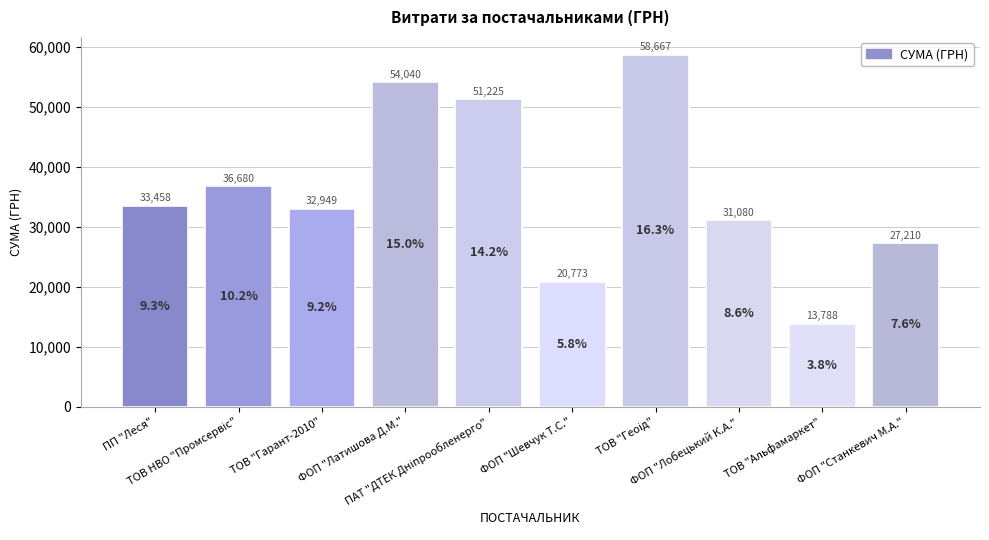

What is the value of the 4th bar from the left?

54040.0